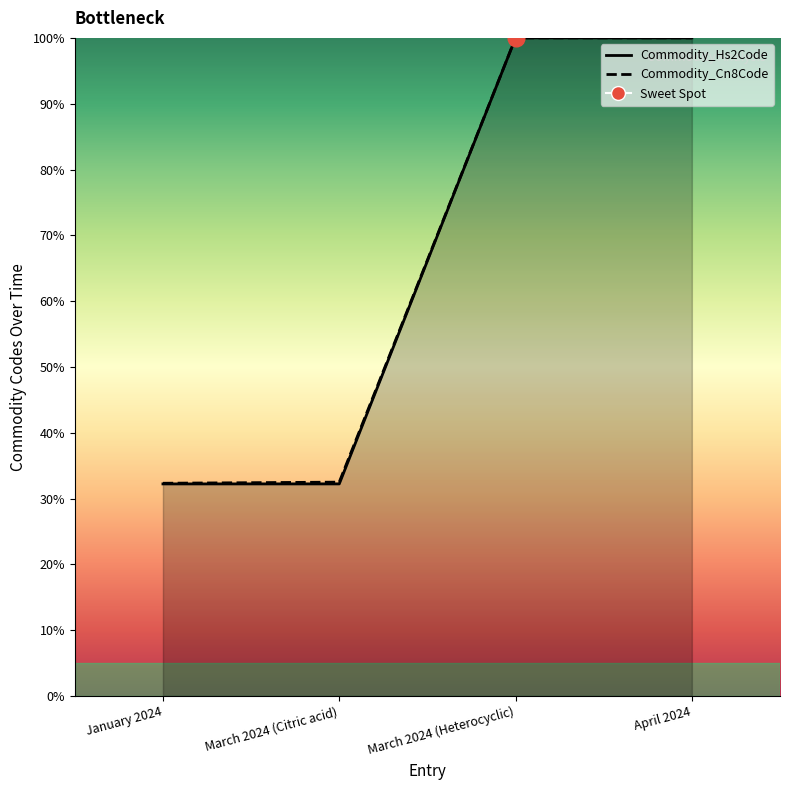

Reading left to right, what are all the values shown in this chart?

Commodity_Hs2Code: 32.2	32.2	100.0	100.0
Commodity_Cn8Code: 32.3	32.5	100.0	100.0